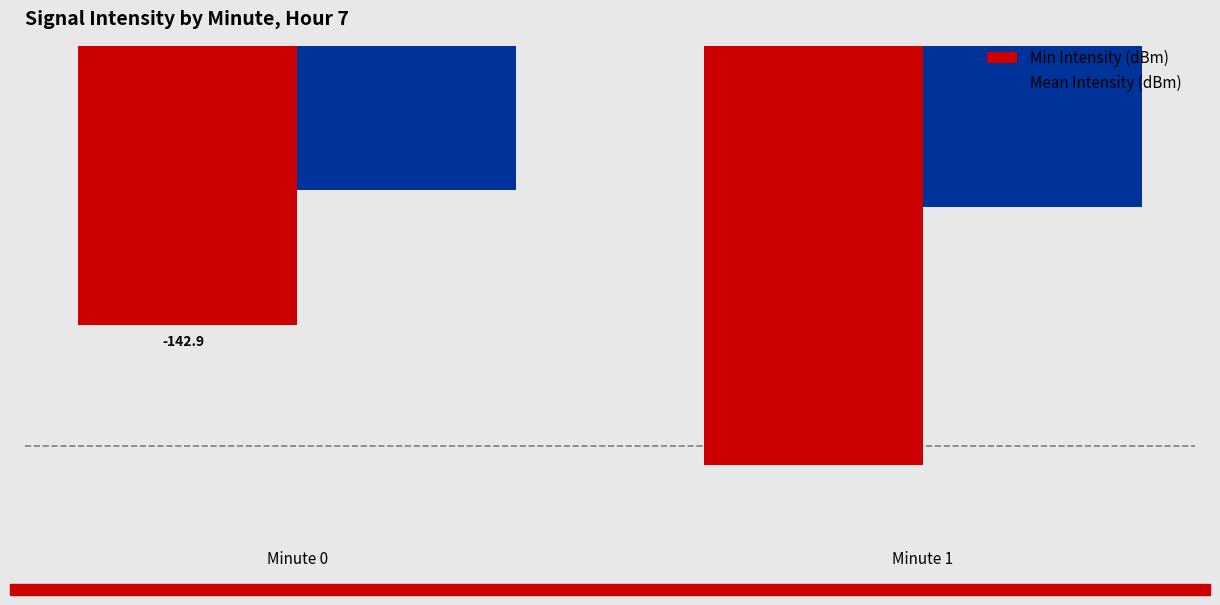

At which label does Min Intensity (dBm) reach its minimum?

Minute 1